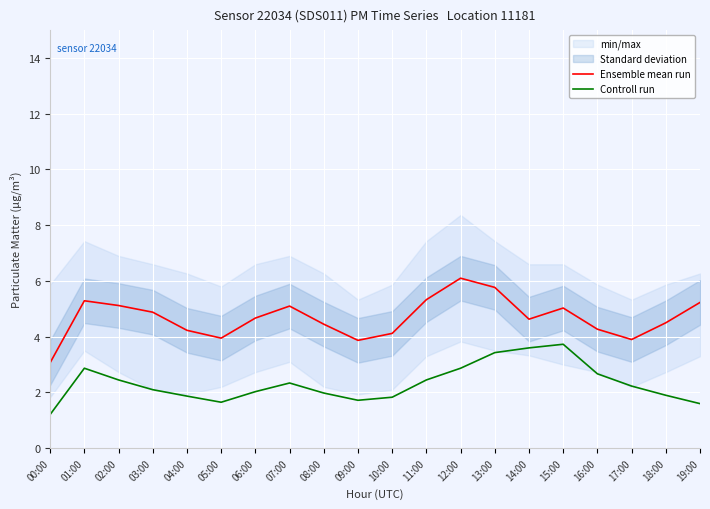

Reading right to left, transcribe all the data shown in this chart.

Ensemble mean run: 19:00=5.2	18:00=4.5	17:00=3.9	16:00=4.3	15:00=5.0	14:00=4.6	13:00=5.8	12:00=6.1	11:00=5.3	10:00=4.1	09:00=3.9	08:00=4.5	07:00=5.1	06:00=4.7	05:00=4.0	04:00=4.2	03:00=4.9	02:00=5.1	01:00=5.3	00:00=3.1
Controll run: 19:00=1.6	18:00=1.9	17:00=2.2	16:00=2.7	15:00=3.7	14:00=3.6	13:00=3.4	12:00=2.9	11:00=2.5	10:00=1.8	09:00=1.7	08:00=2.0	07:00=2.3	06:00=2.0	05:00=1.6	04:00=1.9	03:00=2.1	02:00=2.5	01:00=2.9	00:00=1.2